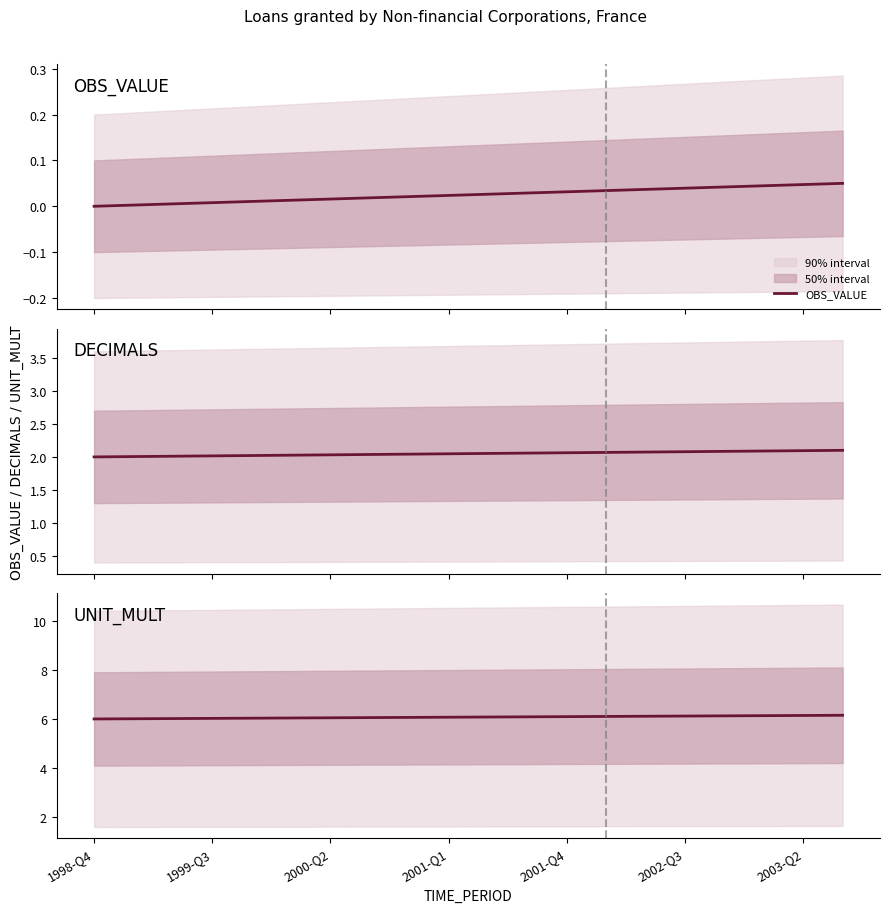

Read the UNIT_MULT value at 2001-Q1.

6.1